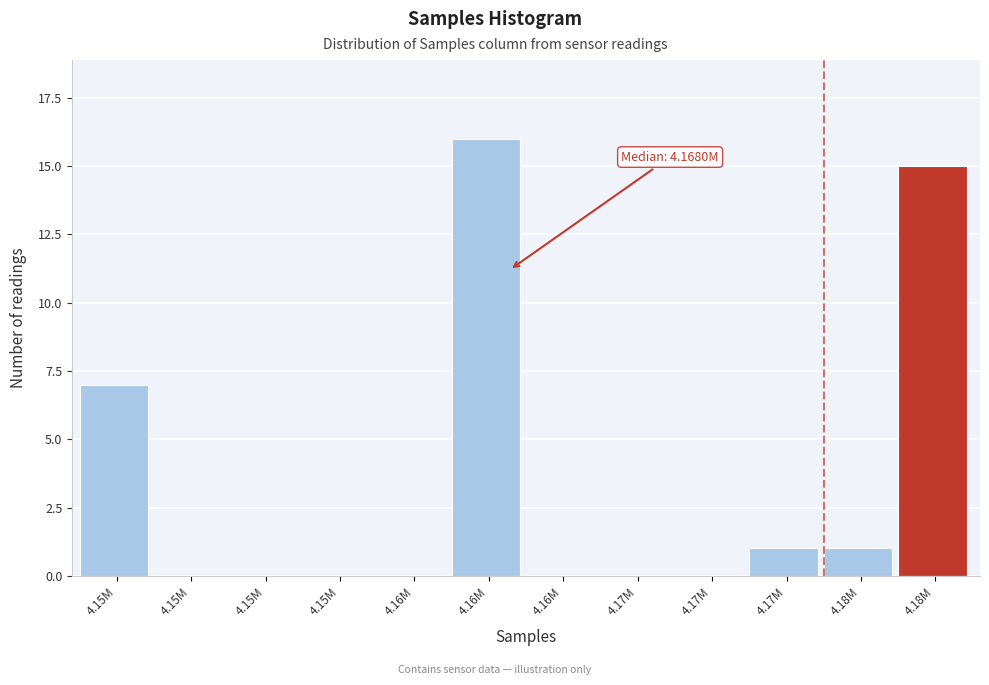

How many series are shown in this chart?

1